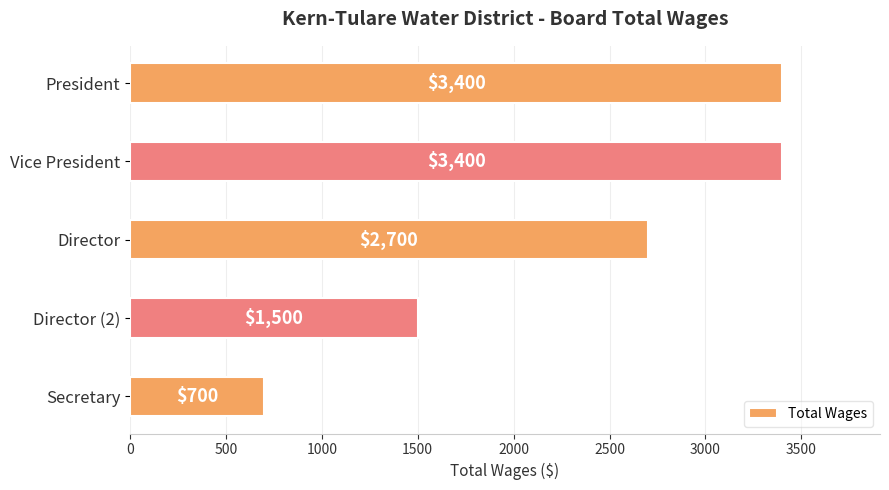

Count the values in the range 1500 to 3400.

4